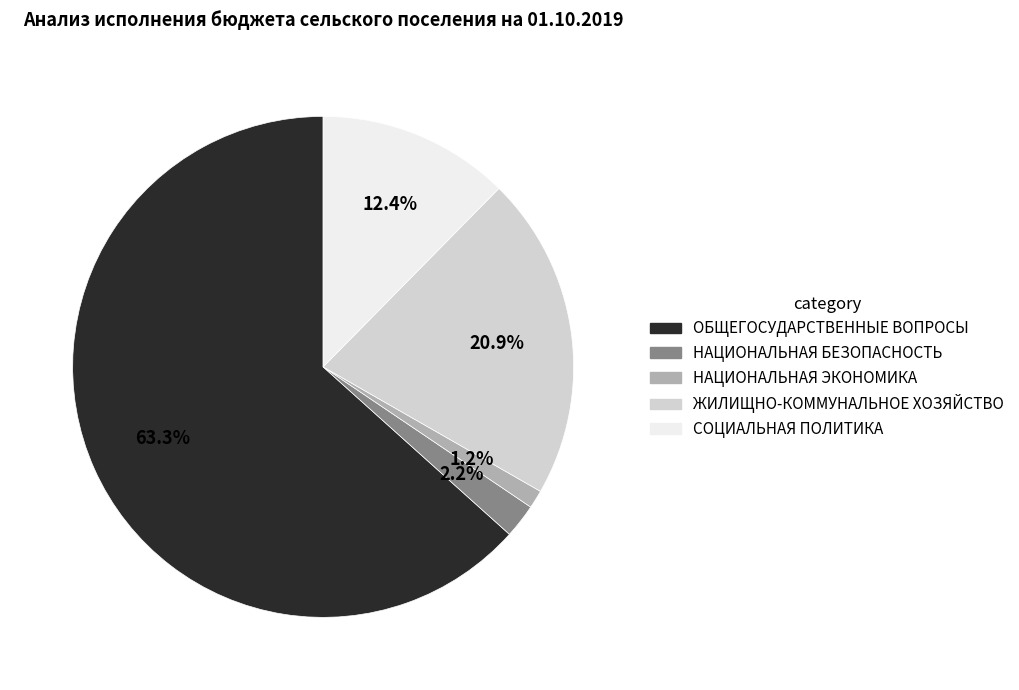

Is there a majority slice in this chart?

Yes